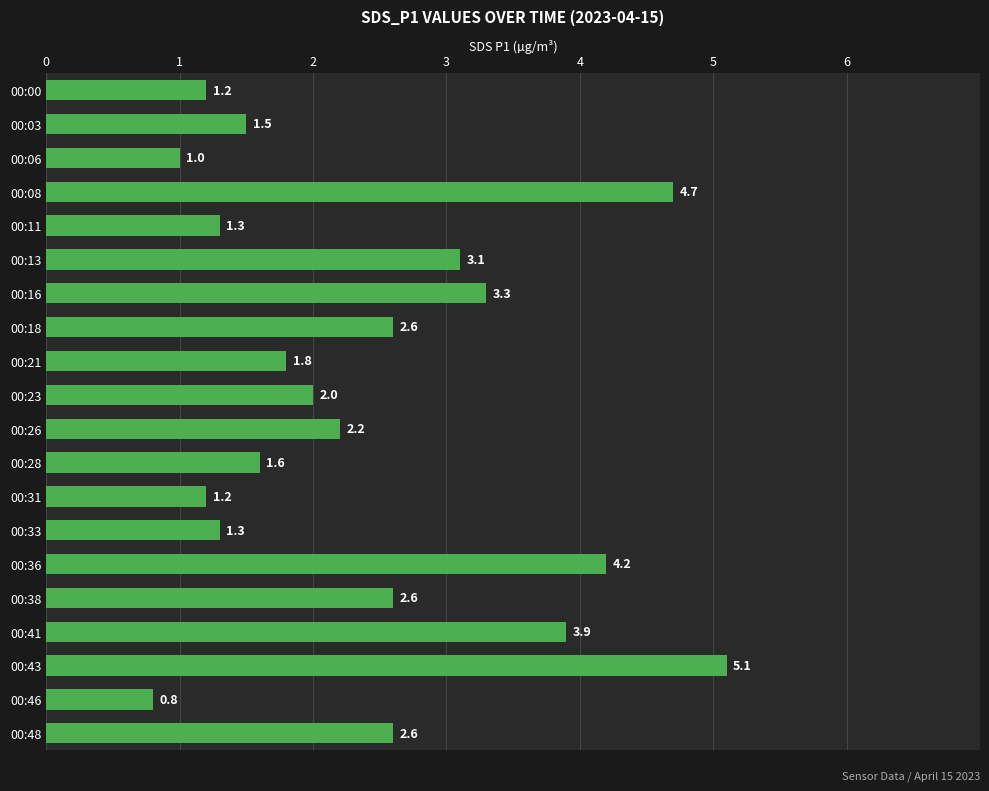

What is the ratio of the value at 00:00 to the value at 00:08?

0.3